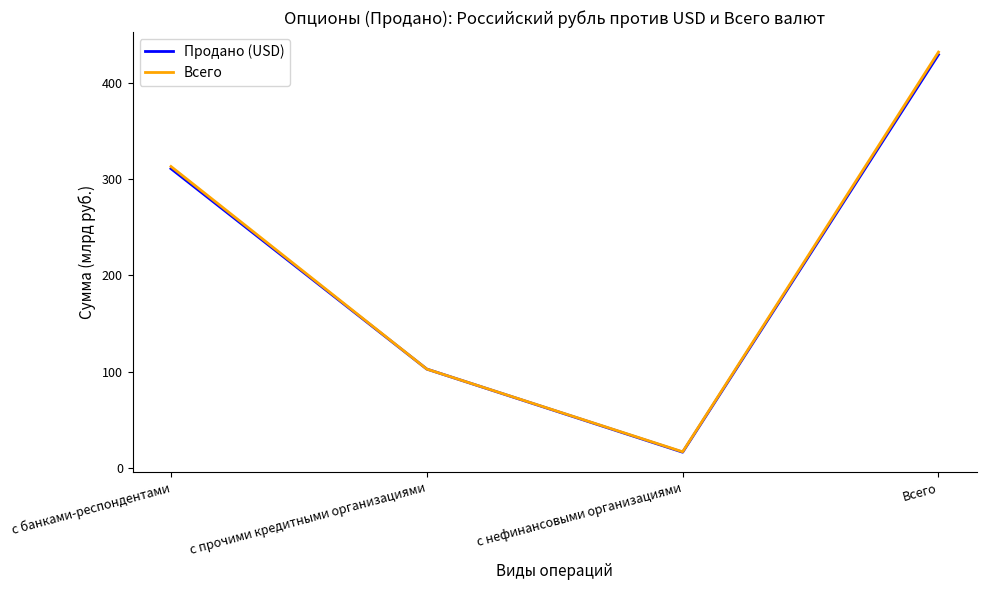

What is the maximum value for Всего?

432.5